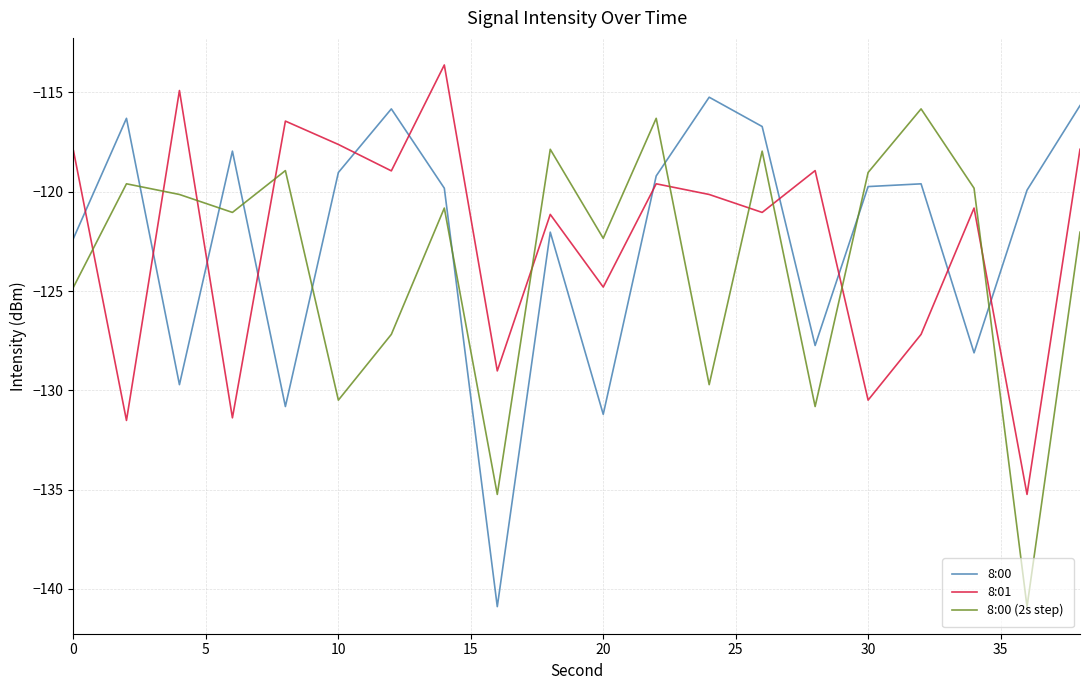

What is the minimum value shown in the chart?

-140.9